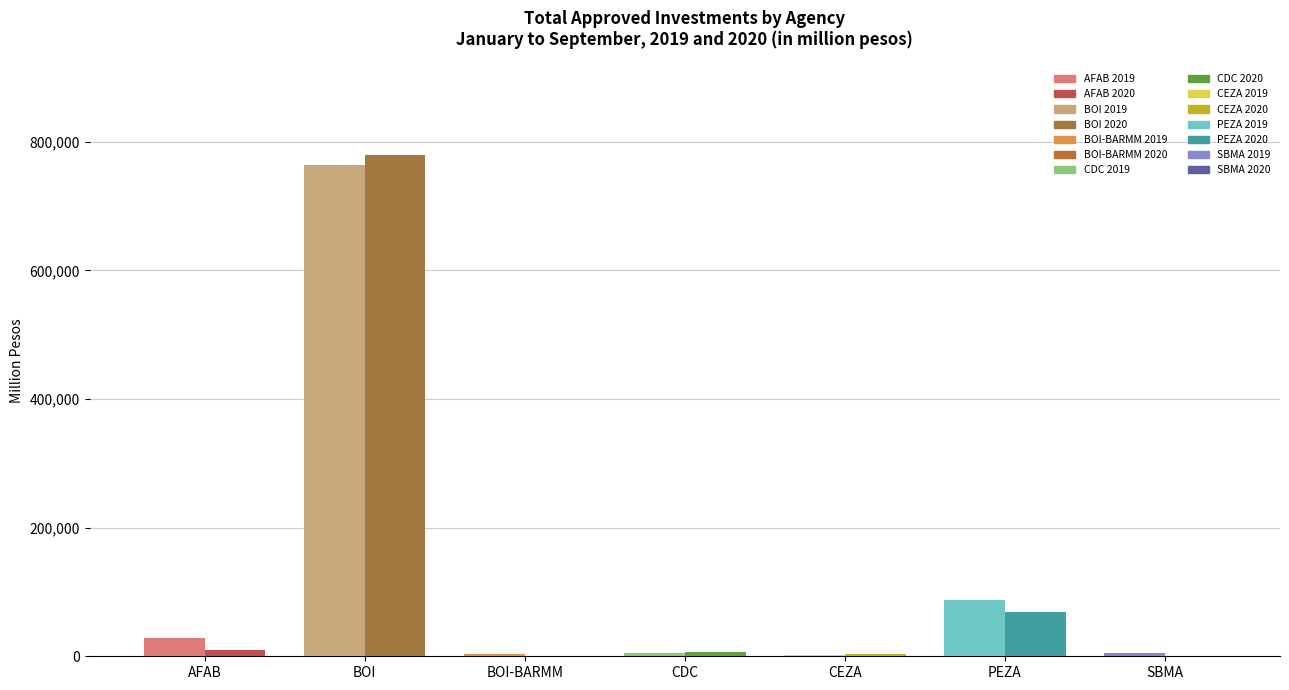

True or false: 2020 has a value of 3358.7 at CEZA.

True